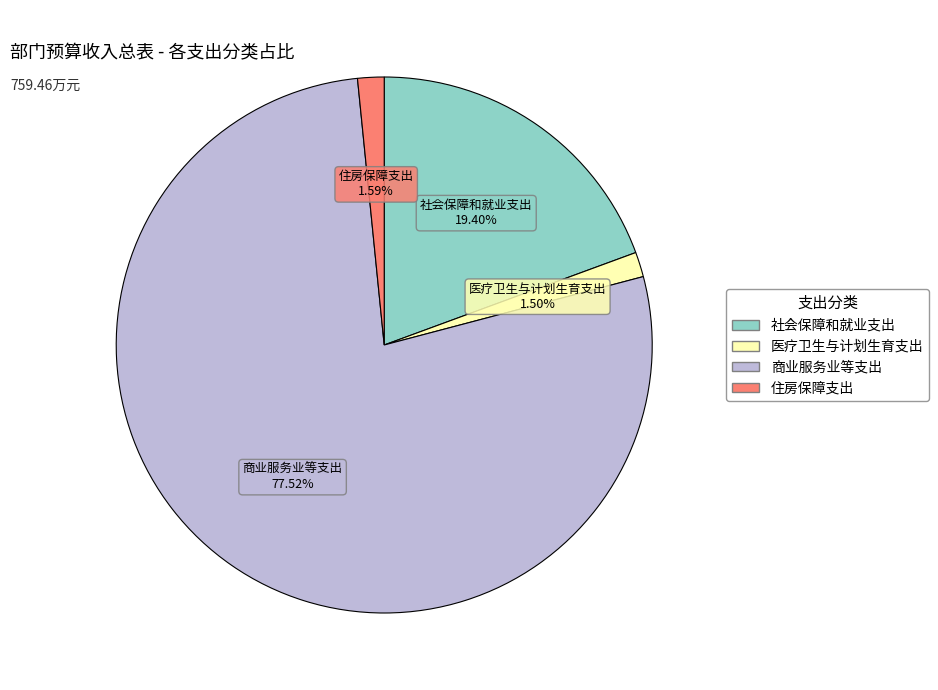

Does any single category account for the majority?

Yes